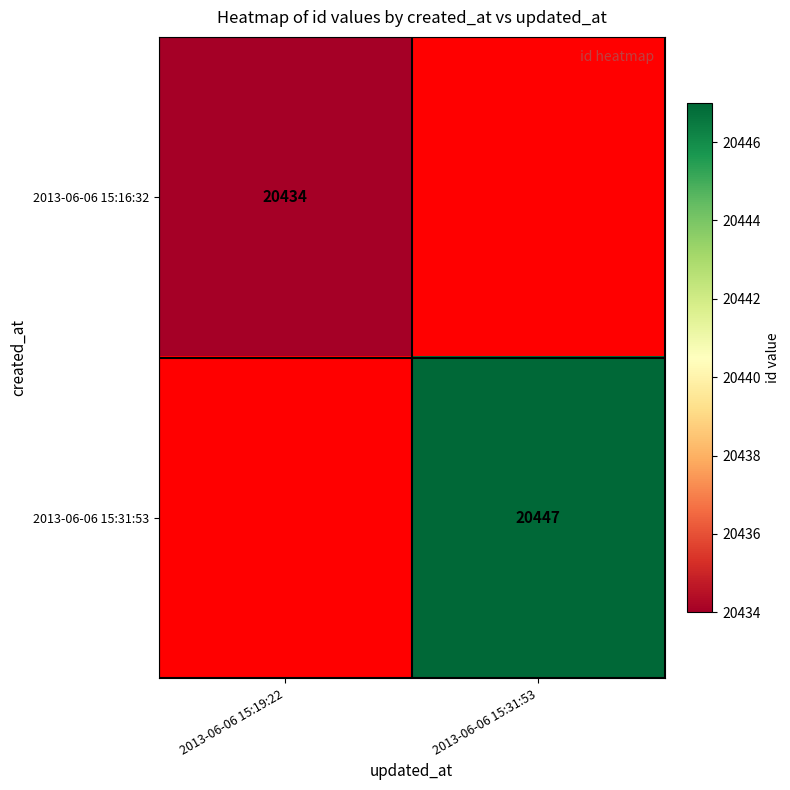

The value of 2013-06-06 15:31:53 at 2013-06-06 15:31:53 is 13895. True or false?

False